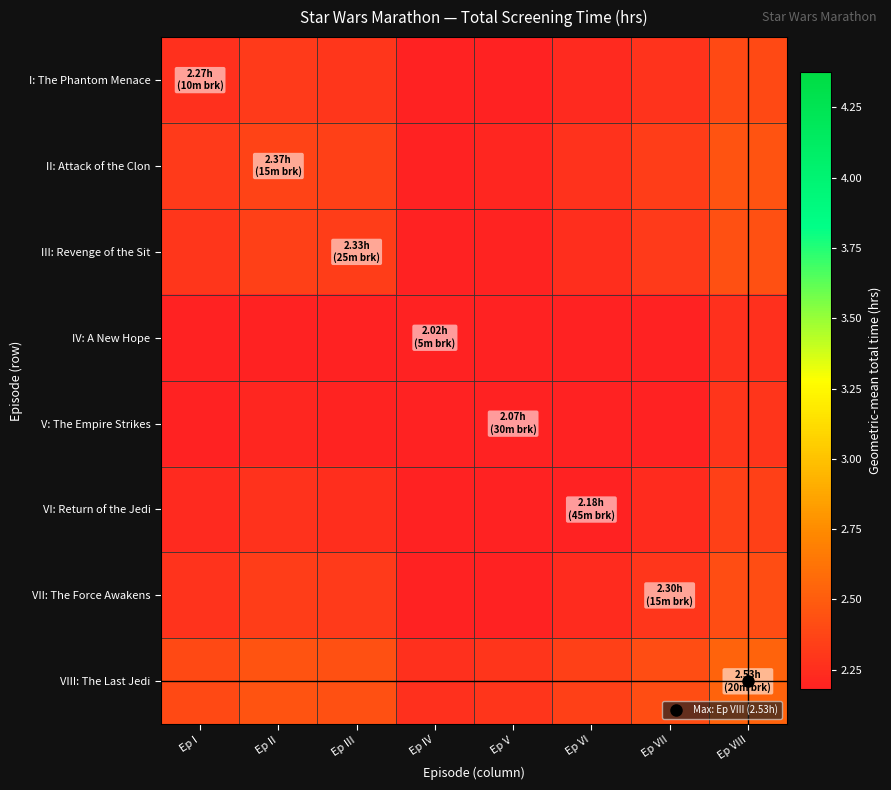

Which series has the largest total across all categories?

VIII: The Last Jedi